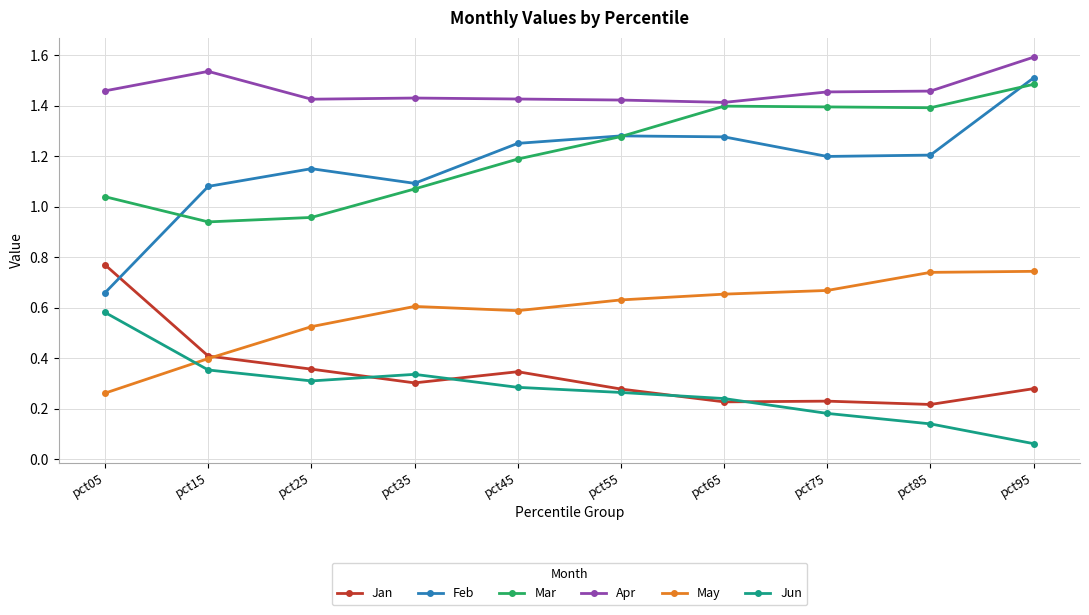

Which series has the largest range (max minus min)?

Feb